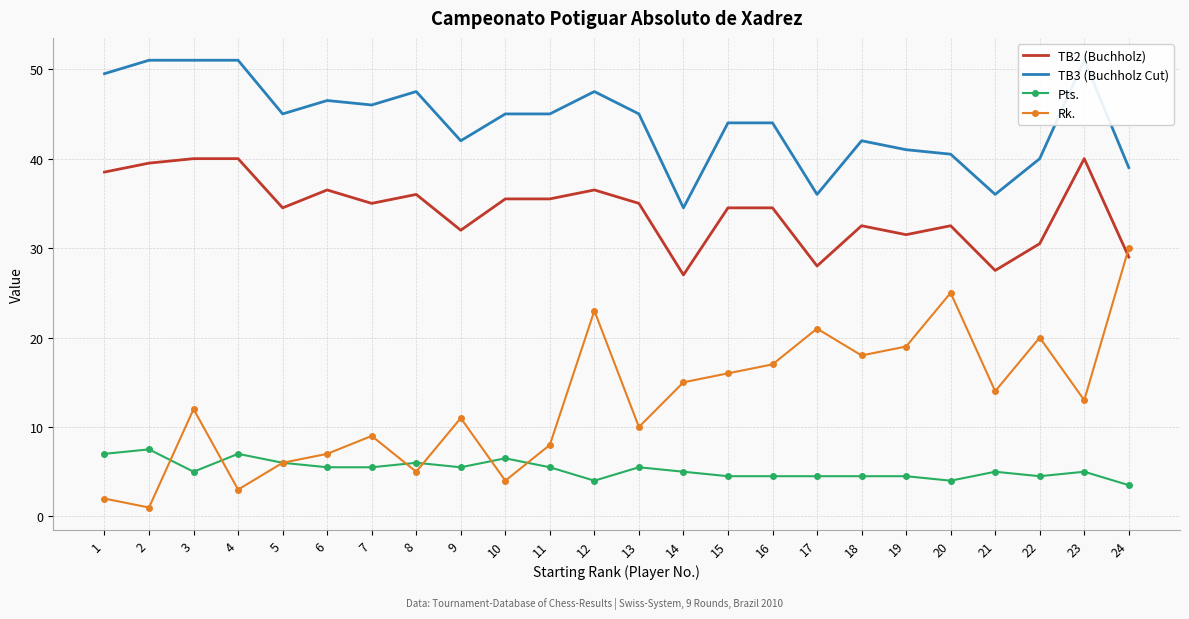

What is the total value across all series at 8?

94.5